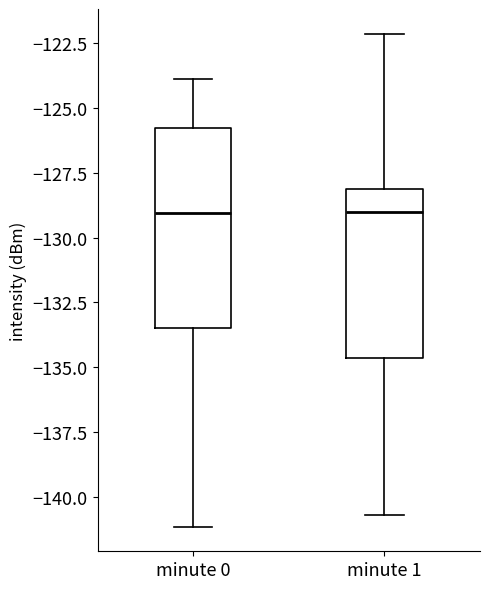

Which box is the tallest, from its lower edge to its upper edge?

minute 0